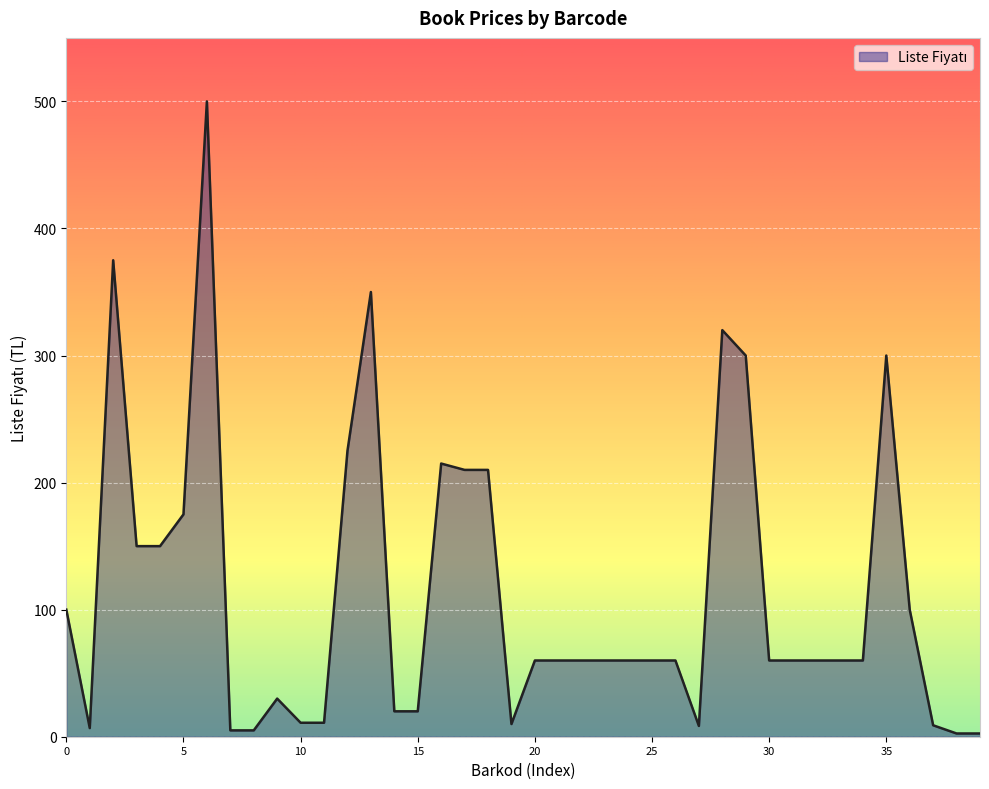

What is the maximum value shown in the chart?

500.0